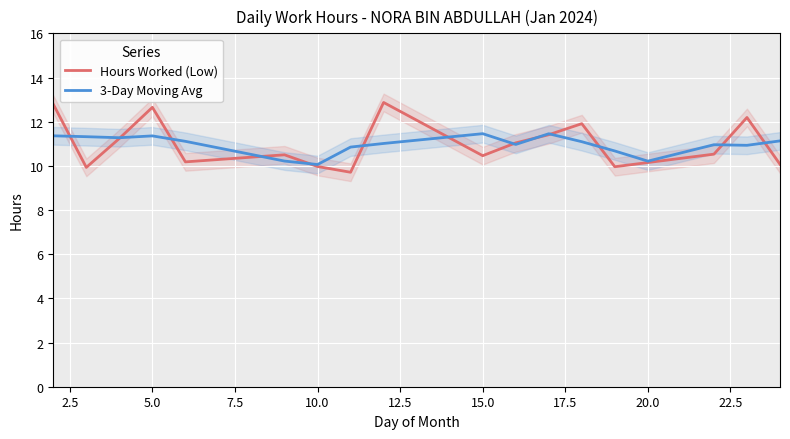

The Hours Worked (Low) series shows 17.0 at 10.0. True or false?

False